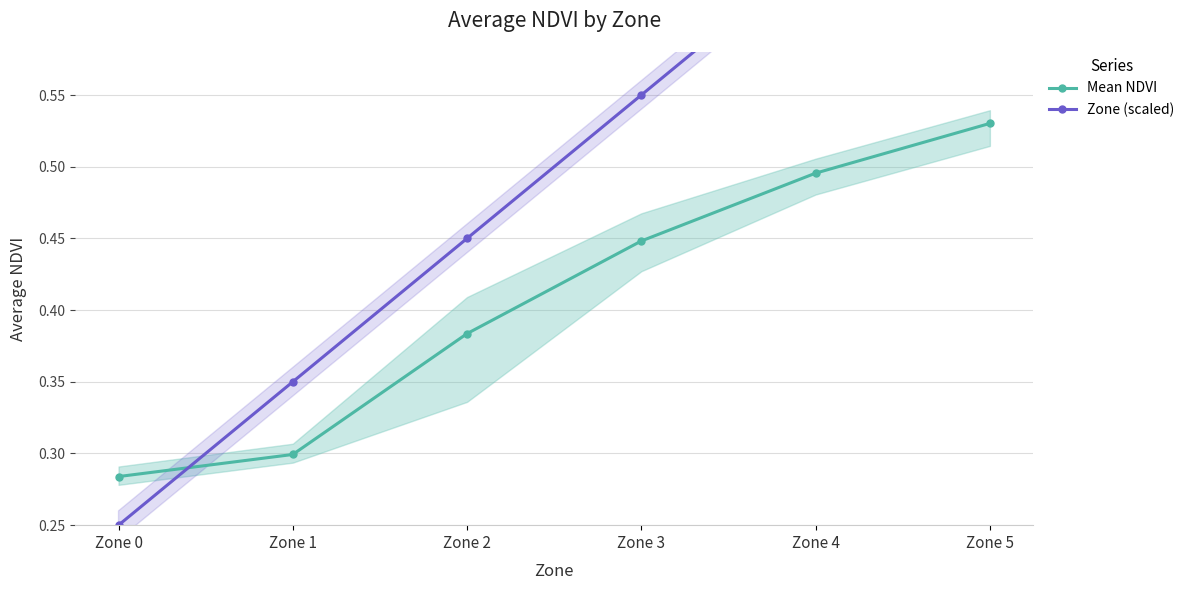

True or false: Mean NDVI has more than 0 points higher than both neighbors.

False